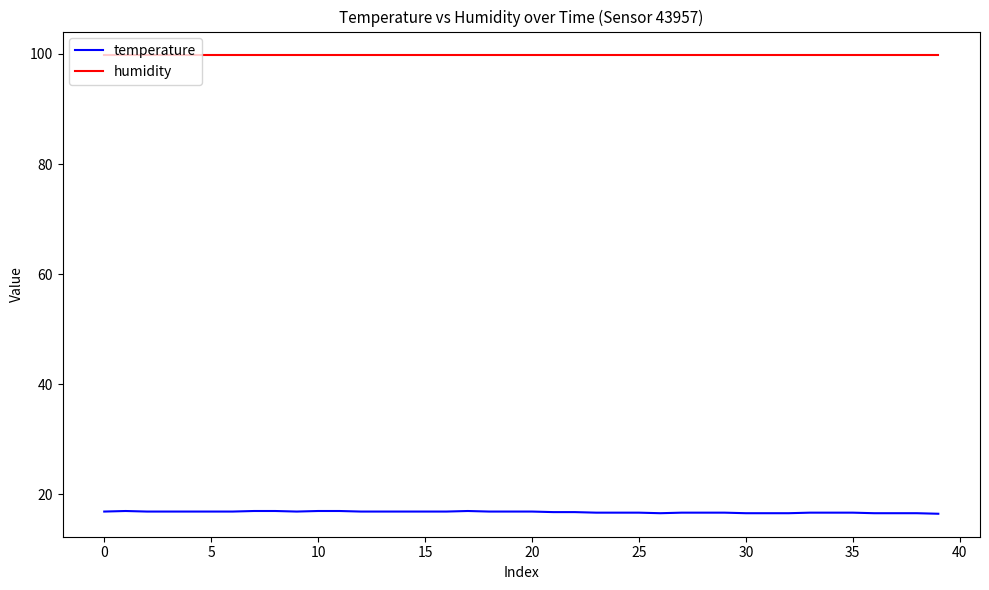

What is the maximum value for temperature?

17.0